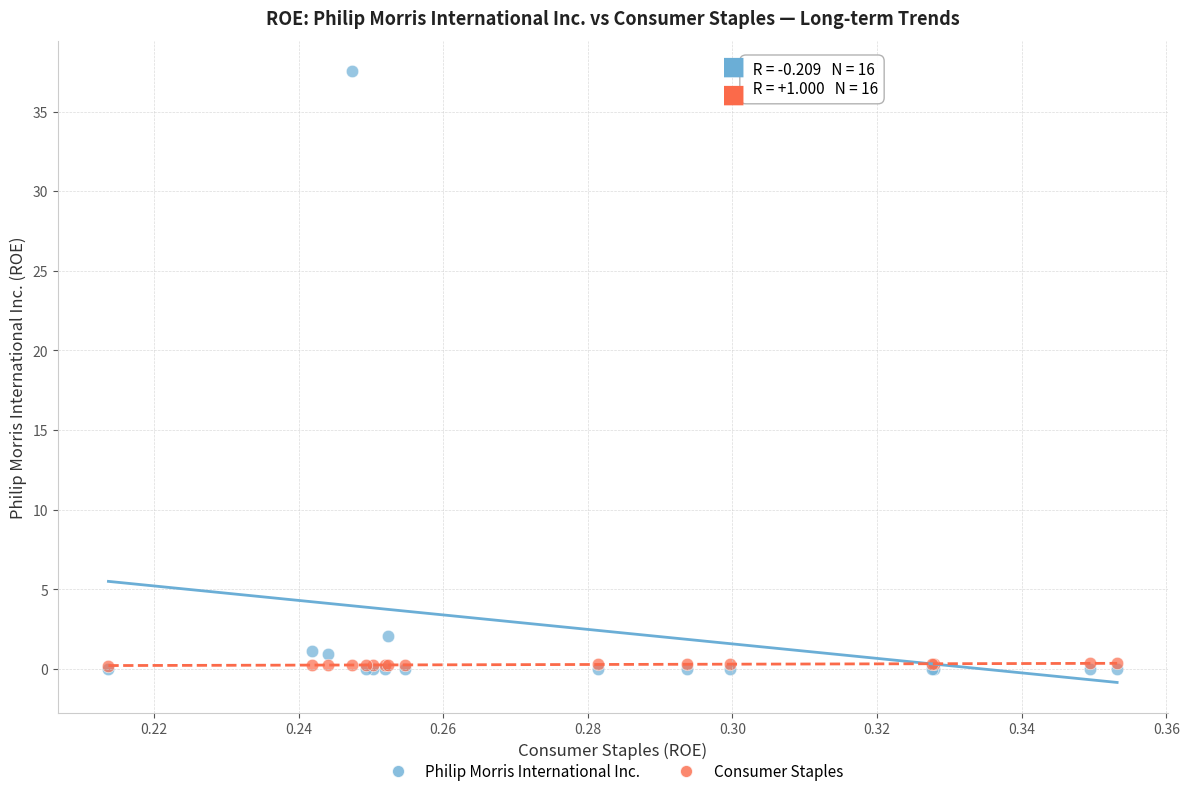

Which series contains the highest Y value?

Philip Morris International Inc.